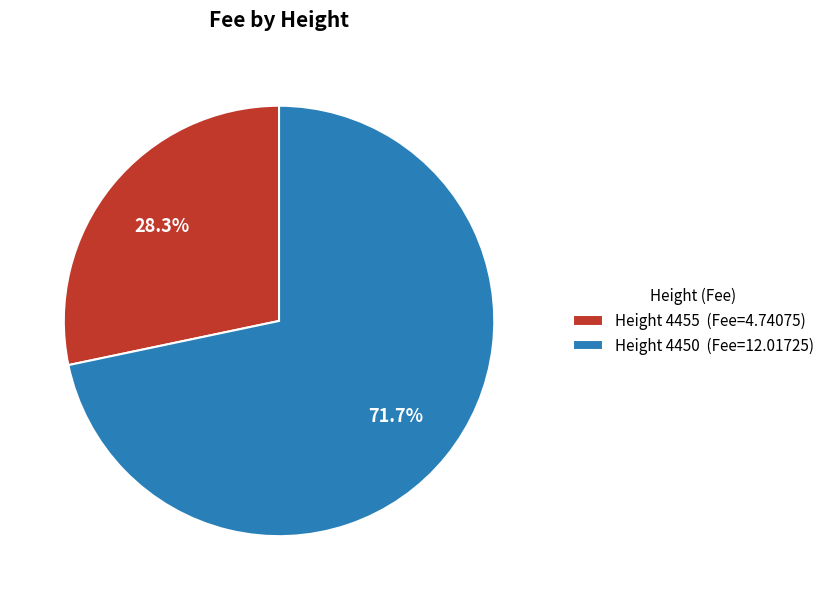

Does Height 4450 (Fee=12.01725) account for over 50% of the chart?

Yes